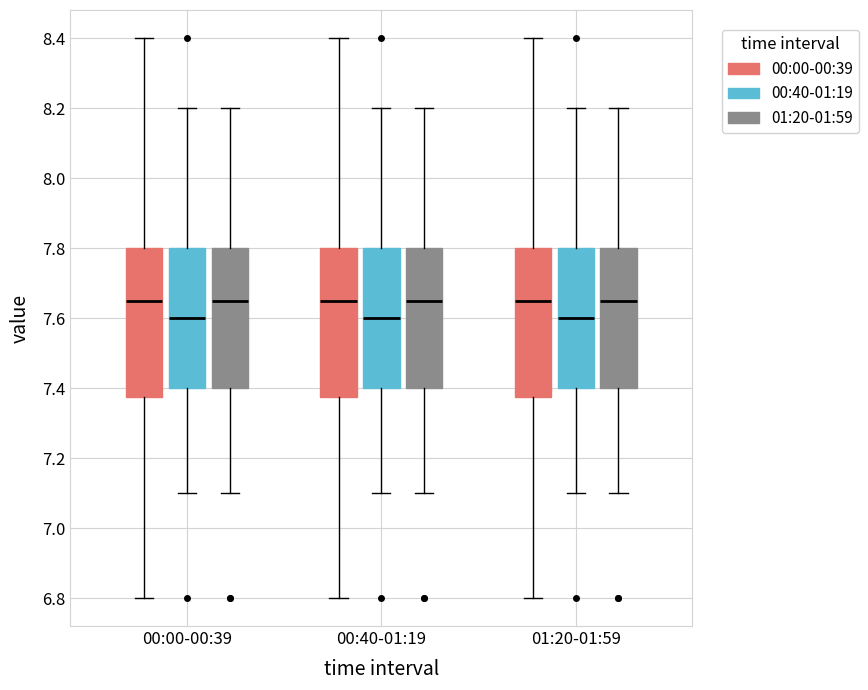

Where does the lower whisker of the box for 00:40-01:19 (01:20-01:59) end on the y-axis? The values are not printed on the chart, so give them approximately, as read against the axis.

7.10